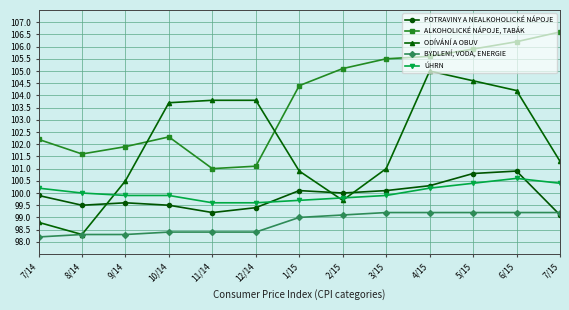

Reading left to right, list all the values displayed in this chart.

POTRAVINY A NEALKOHOLICKÉ NÁPOJE: 7/14=99.9	8/14=99.5	9/14=99.6	10/14=99.5	11/14=99.2	12/14=99.4	1/15=100.1	2/15=100.0	3/15=100.1	4/15=100.3	5/15=100.8	6/15=100.9	7/15=99.1
ALKOHOLICKÉ NÁPOJE, TABÁK: 7/14=102.2	8/14=101.6	9/14=101.9	10/14=102.3	11/14=101.0	12/14=101.1	1/15=104.4	2/15=105.1	3/15=105.5	4/15=105.6	5/15=105.9	6/15=106.2	7/15=106.6
ODÍVÁNÍ A OBUV: 7/14=98.8	8/14=98.3	9/14=100.5	10/14=103.7	11/14=103.8	12/14=103.8	1/15=100.9	2/15=99.7	3/15=101.0	4/15=105.0	5/15=104.6	6/15=104.2	7/15=101.3
BYDLENÍ, VODA, ENERGIE: 7/14=98.2	8/14=98.3	9/14=98.3	10/14=98.4	11/14=98.4	12/14=98.4	1/15=99.0	2/15=99.1	3/15=99.2	4/15=99.2	5/15=99.2	6/15=99.2	7/15=99.2
ÚHRN: 7/14=100.2	8/14=100.0	9/14=99.9	10/14=99.9	11/14=99.6	12/14=99.6	1/15=99.7	2/15=99.8	3/15=99.9	4/15=100.2	5/15=100.4	6/15=100.6	7/15=100.4